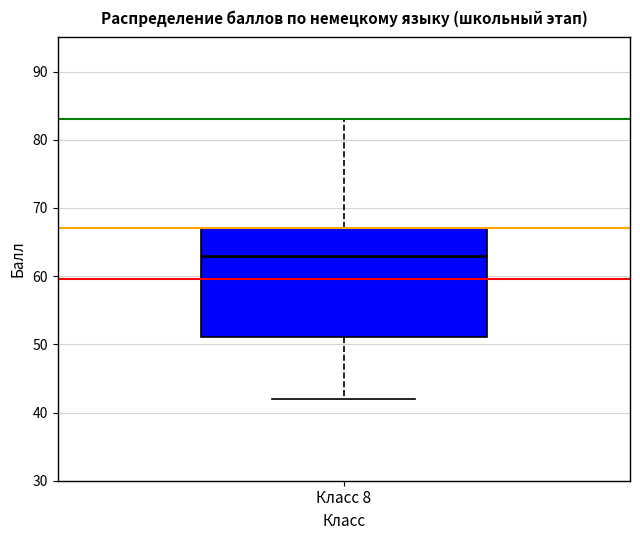

Where is the lower edge of the box for Класс 8 on the y-axis? The values are not printed on the chart, so give them approximately, as read against the axis.

51